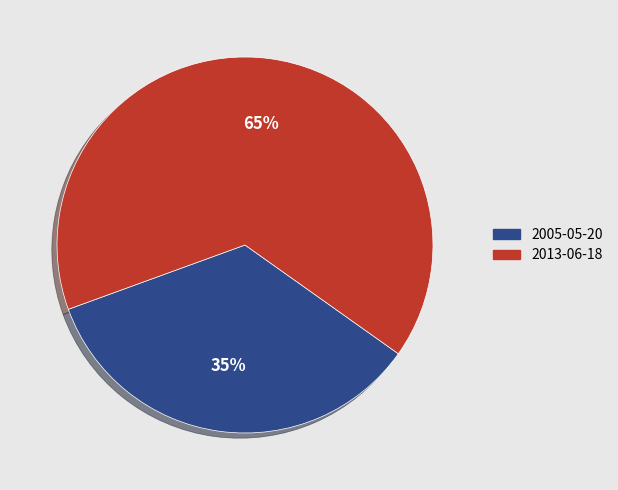

How many slices are in this pie chart?

2